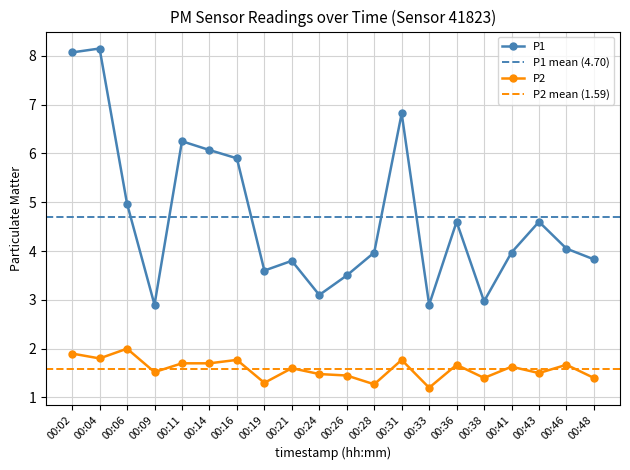

Where is P1 nearest to the value 5?

00:06